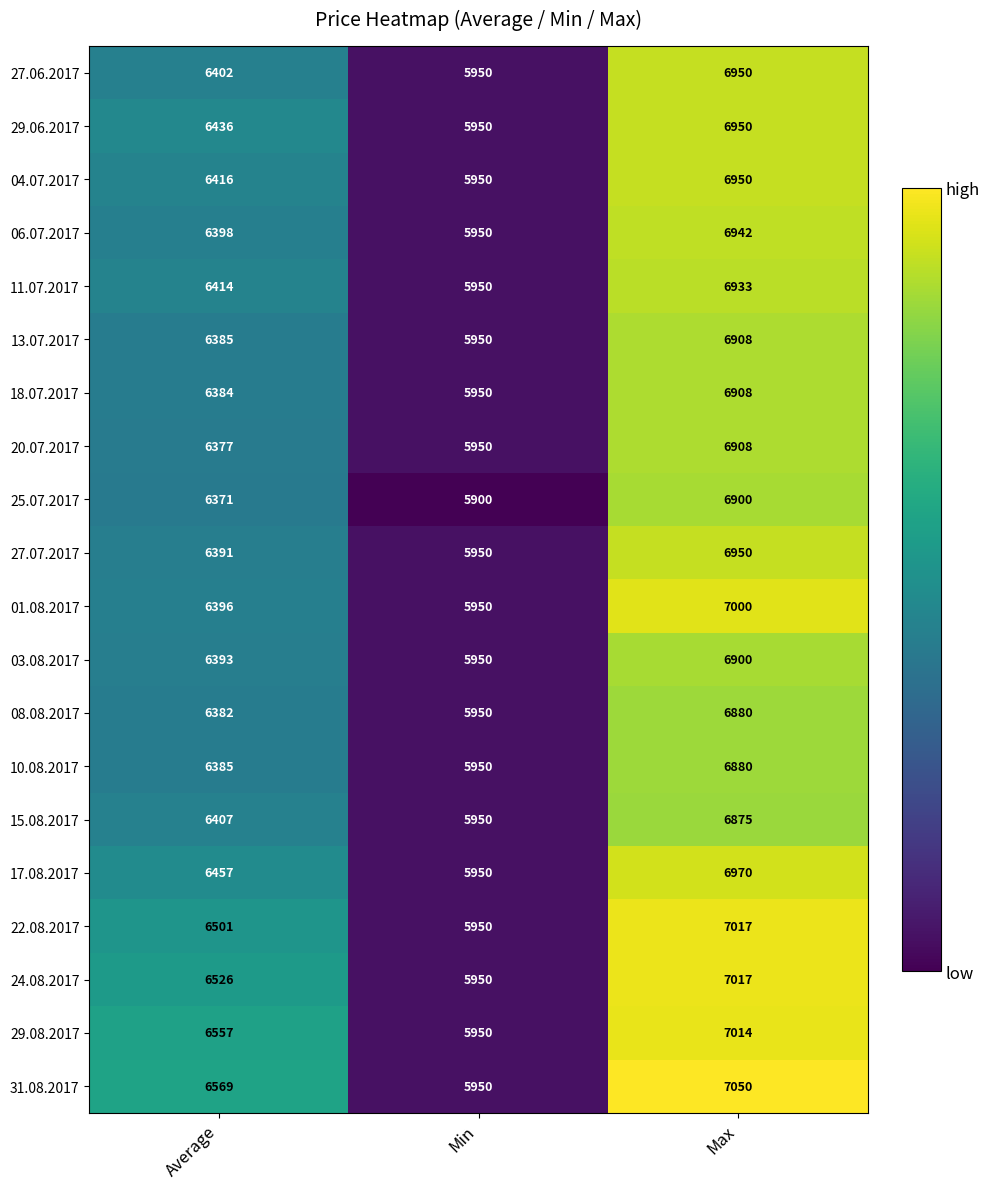

How many data points does each series have?

3